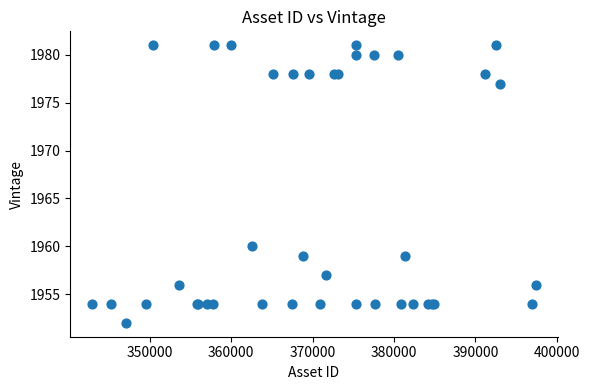

What Y value in the scatter plot is closest to 1966?

1960